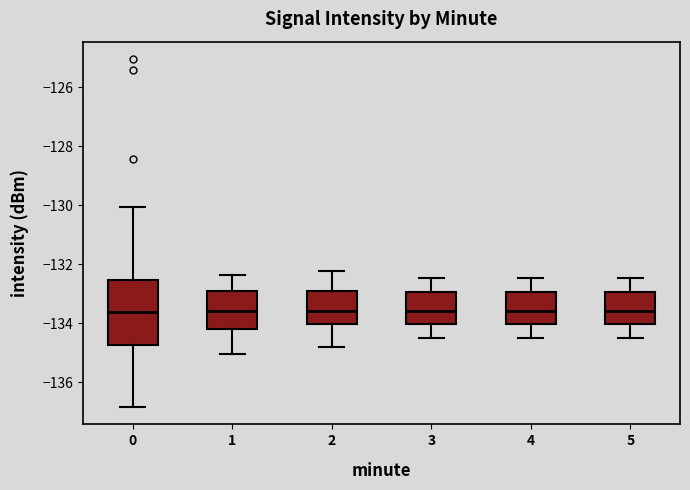

Where is the upper edge of the box at x = 2 on the y-axis? The values are not printed on the chart, so give them approximately, as read against the axis.

-133.0